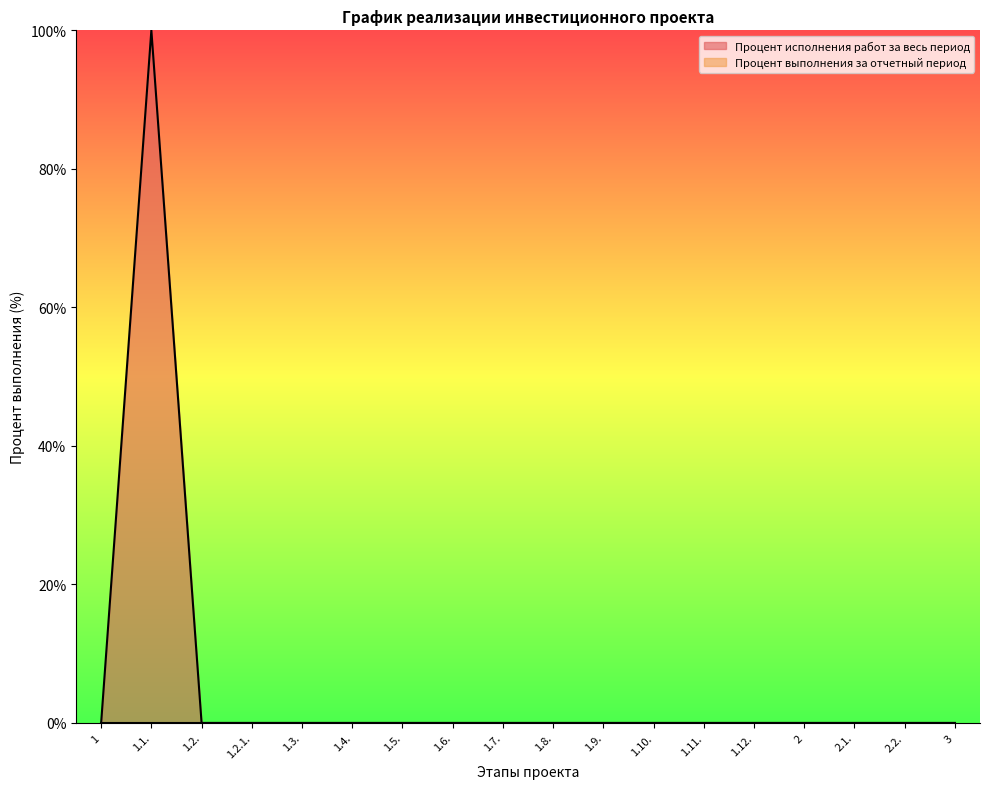

Reading left to right, what are all the values shown in this chart?

1=0	1.1.=100	1.2.=0	1.2.1.=0	1.3.=0	1.4.=0	1.5.=0	1.6.=0	1.7.=0	1.8.=0	1.9.=0	1.10.=0	1.11.=0	1.12.=0	2=0	2.1.=0	2.2.=0	3=0